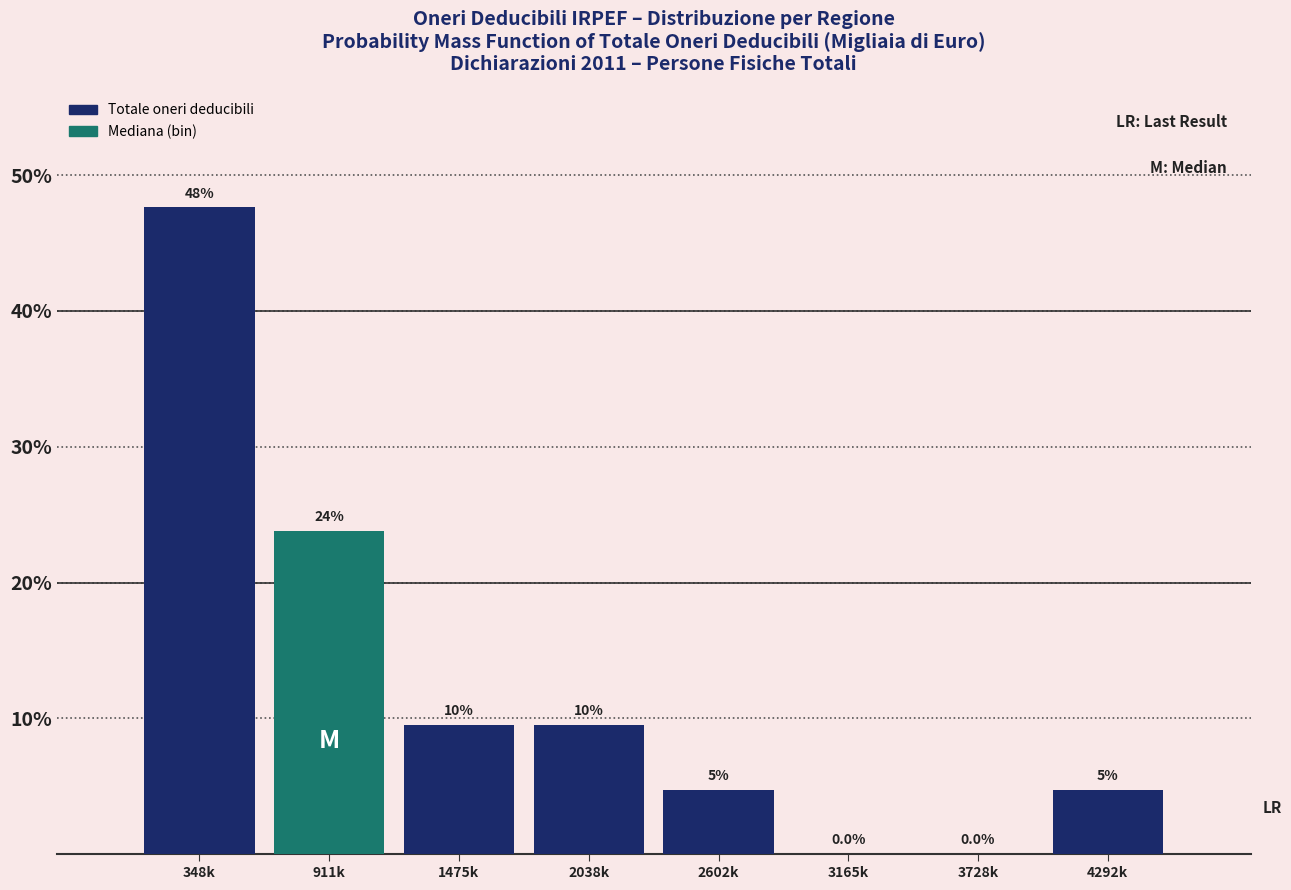

Are the bars horizontal?

No